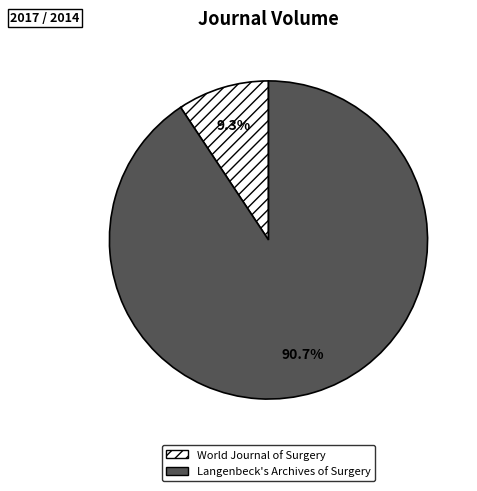

To the nearest percent, what portion does World Journal of Surgery represent?

9%